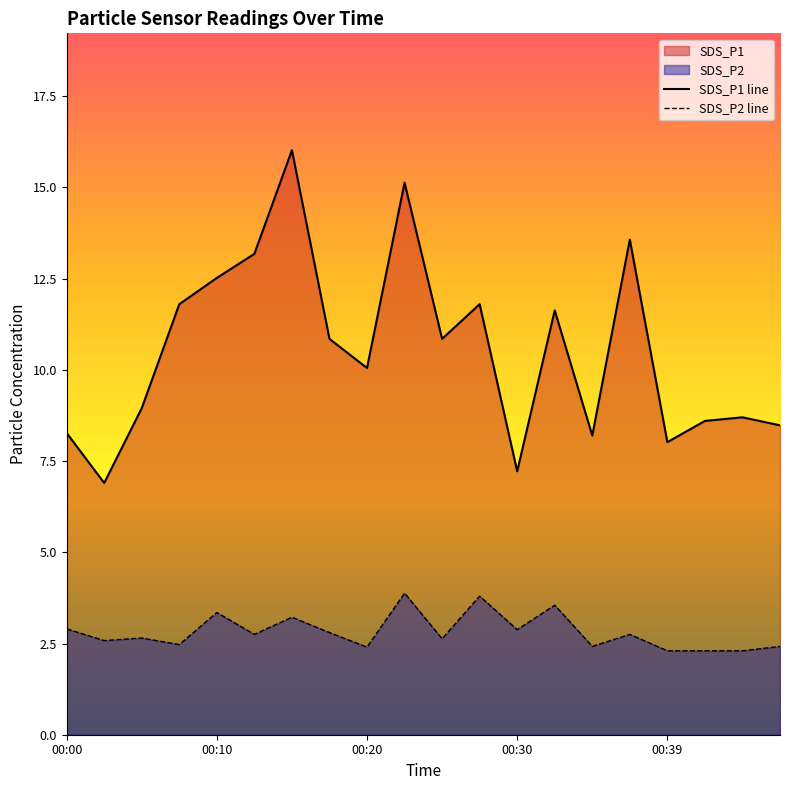

Which series changed the most between 00:20 and 00:30?

SDS_P1 line